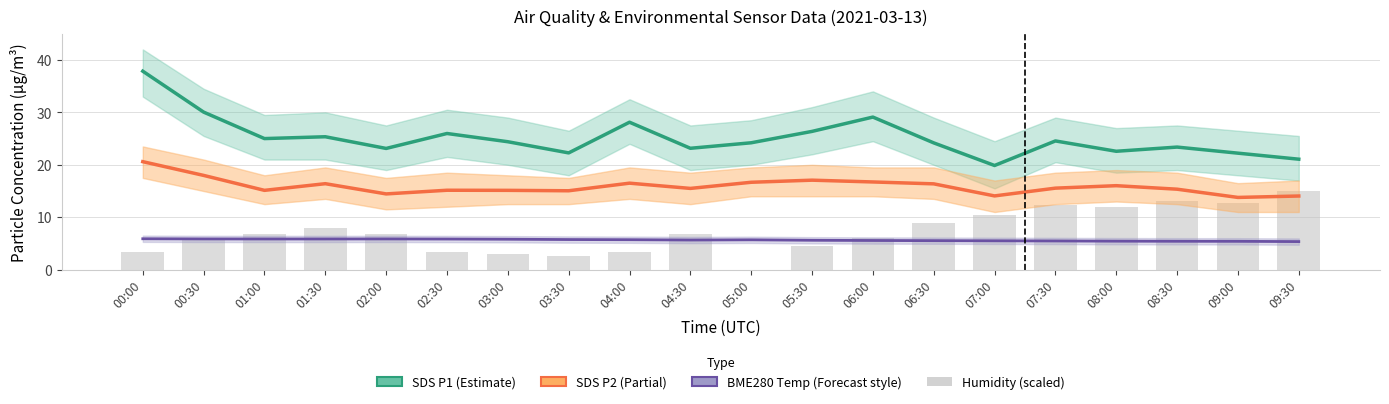

Does the chart contain stacked bars?

No